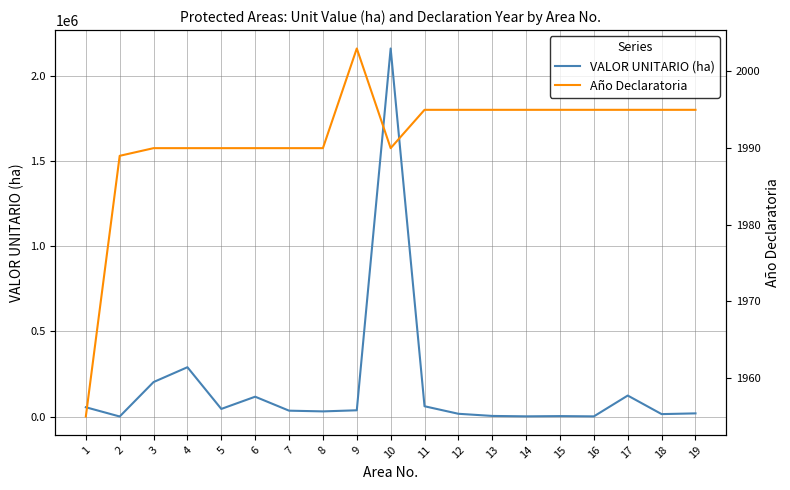

Where does the Año Declaratoria series first go above 1995?

9